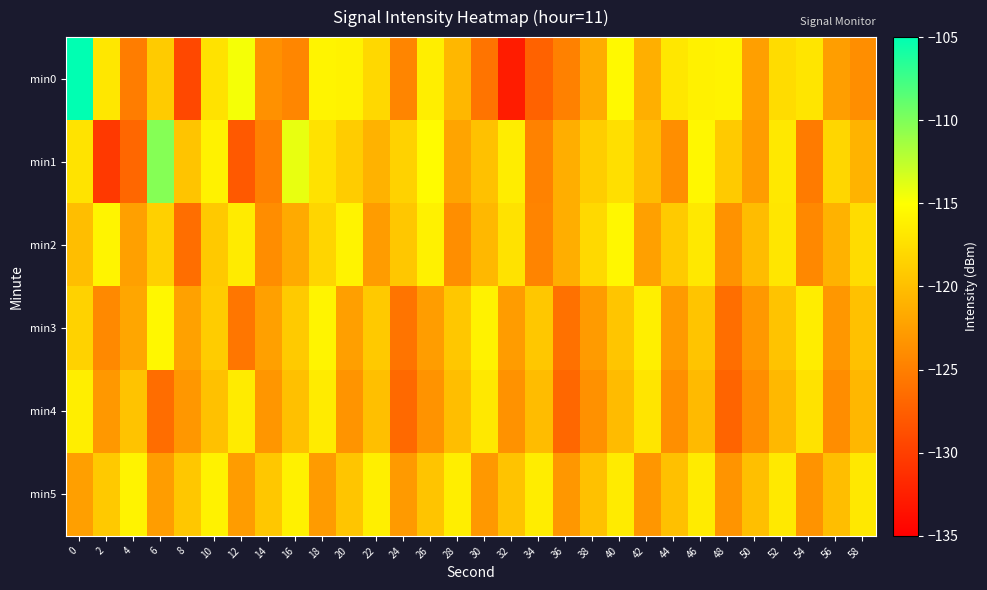

How many distinct data groups are displayed?

6